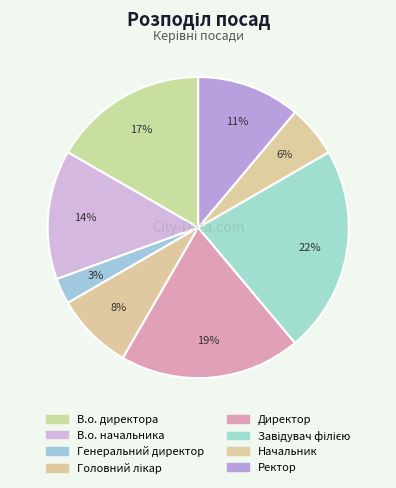

Count the number of slices in the pie.

8